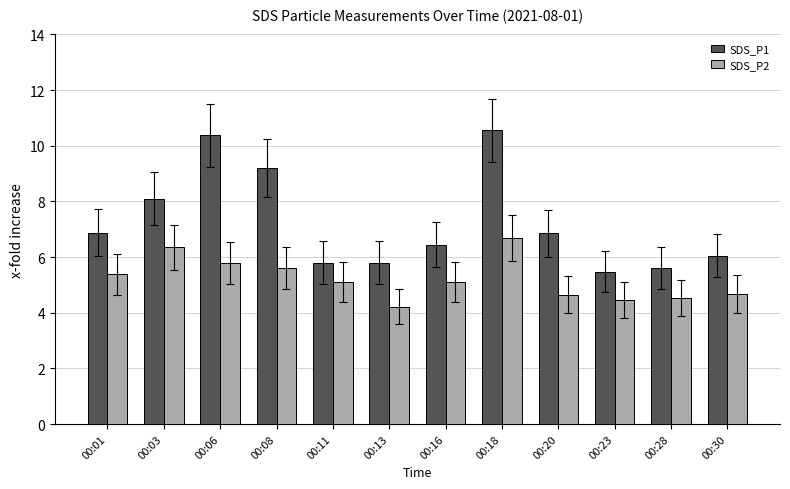

At which category is the sum across all series the highest?

00:18